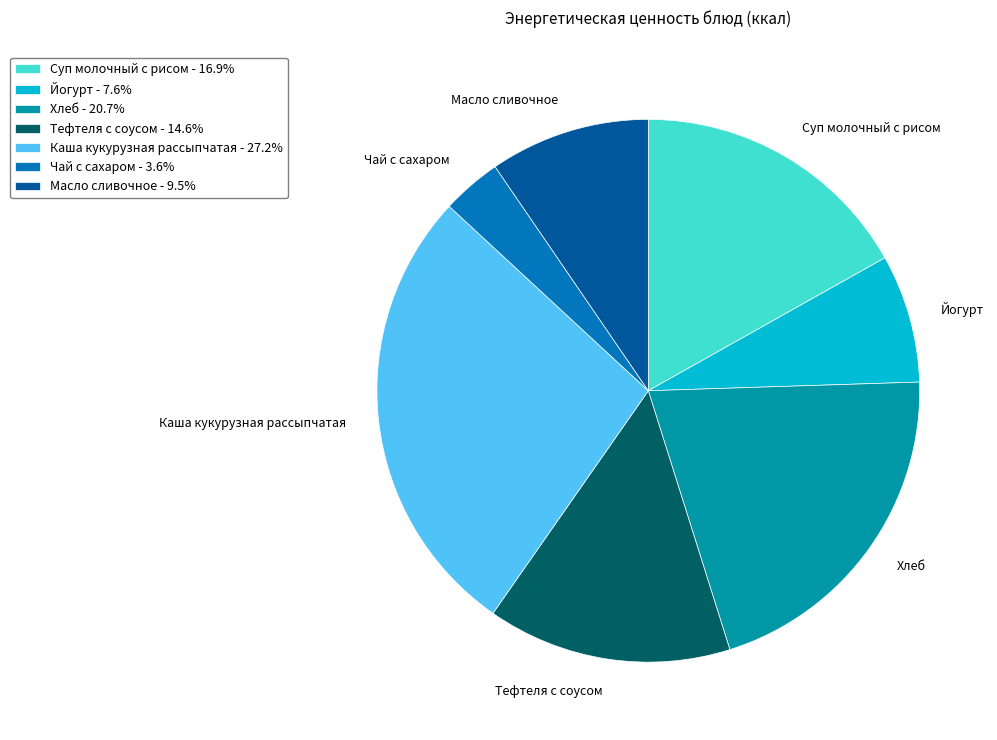

How many slices are in this pie chart?

7